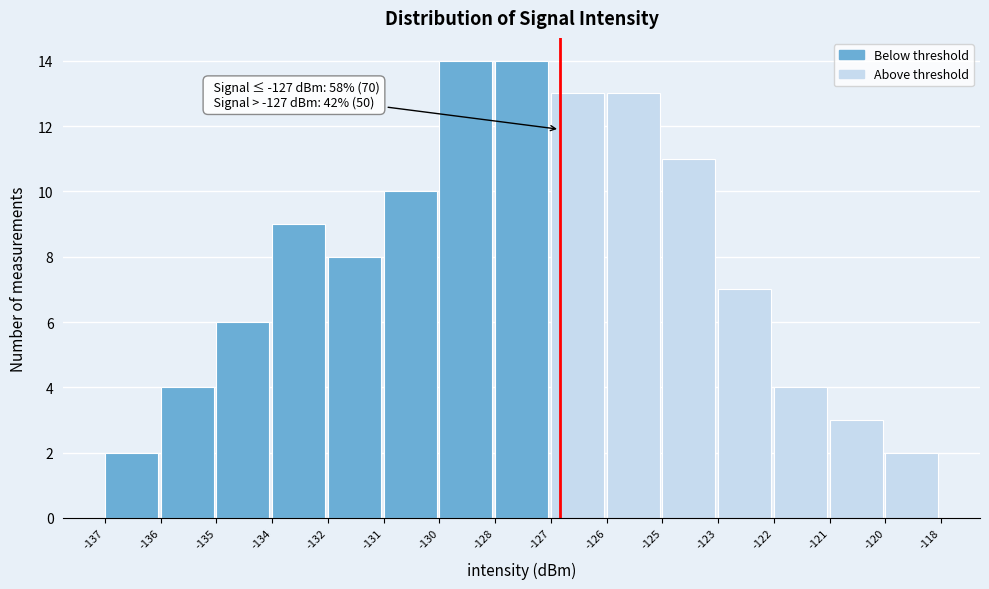

Reading right to left, extract all data points from this chart.

2	3	4	7	11	13	13	14	14	10	8	9	6	4	2